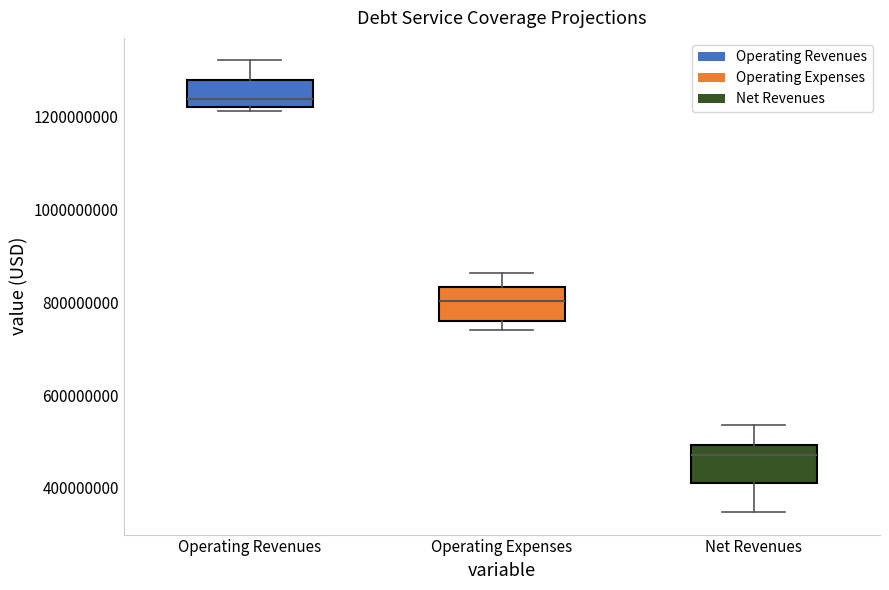

Reading left to right, read every box against the y-axis: the position of its median line, the range the box covers, and the ends of its whiskers. The values are not printed on the chart, so give them approximately, as read against the axis.

Operating Revenues: median 1240000000, box 1220000000 to 1280000000, whiskers 1220000000 (just below the box's lower edge) to 1320000000
Operating Expenses: median 800000000, box 760000000 to 840000000, whiskers 740000000 to 860000000
Net Revenues: median 480000000, box 420000000 to 500000000, whiskers 340000000 to 540000000